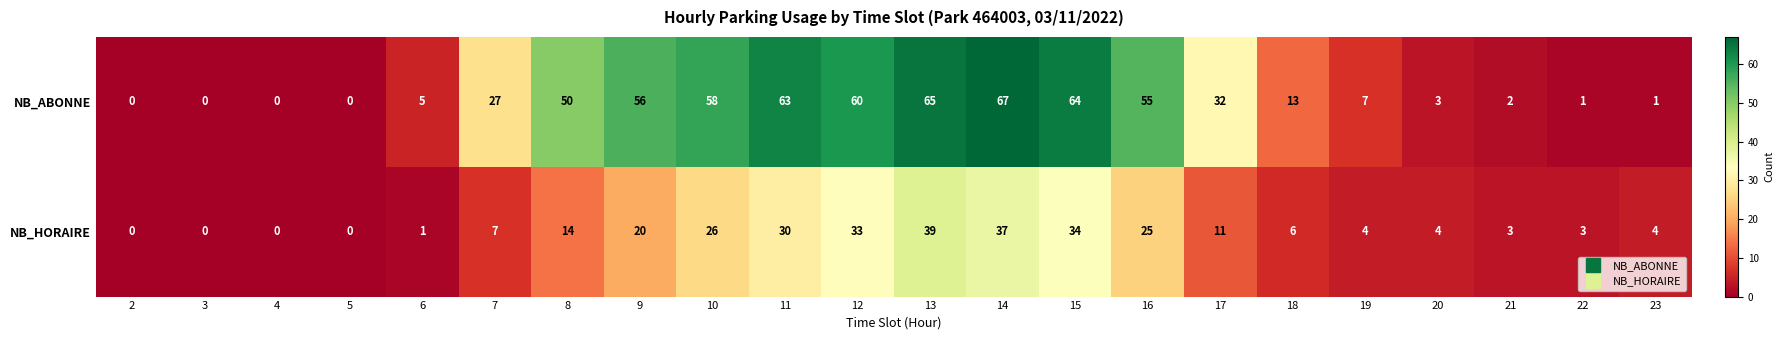

What is the highest value of the NB_HORAIRE series?

39